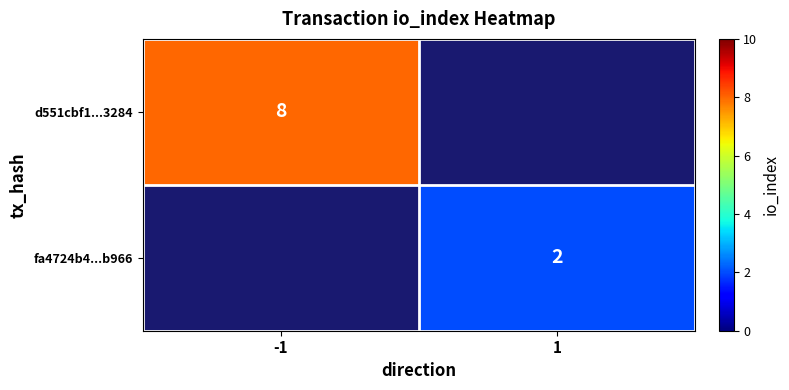

What is the total value across all series at -1?

8